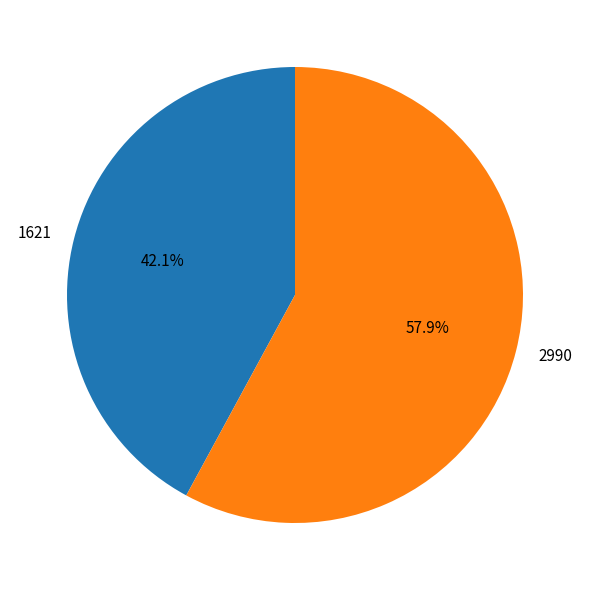

Count the number of slices in the pie.

2